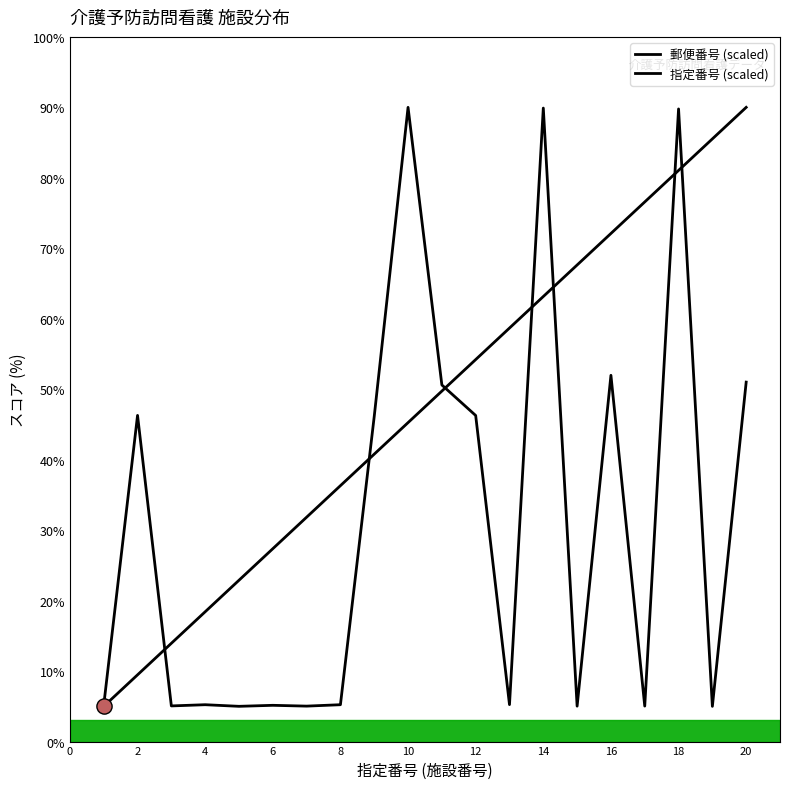

What is the total value across all series at 12?

100.5